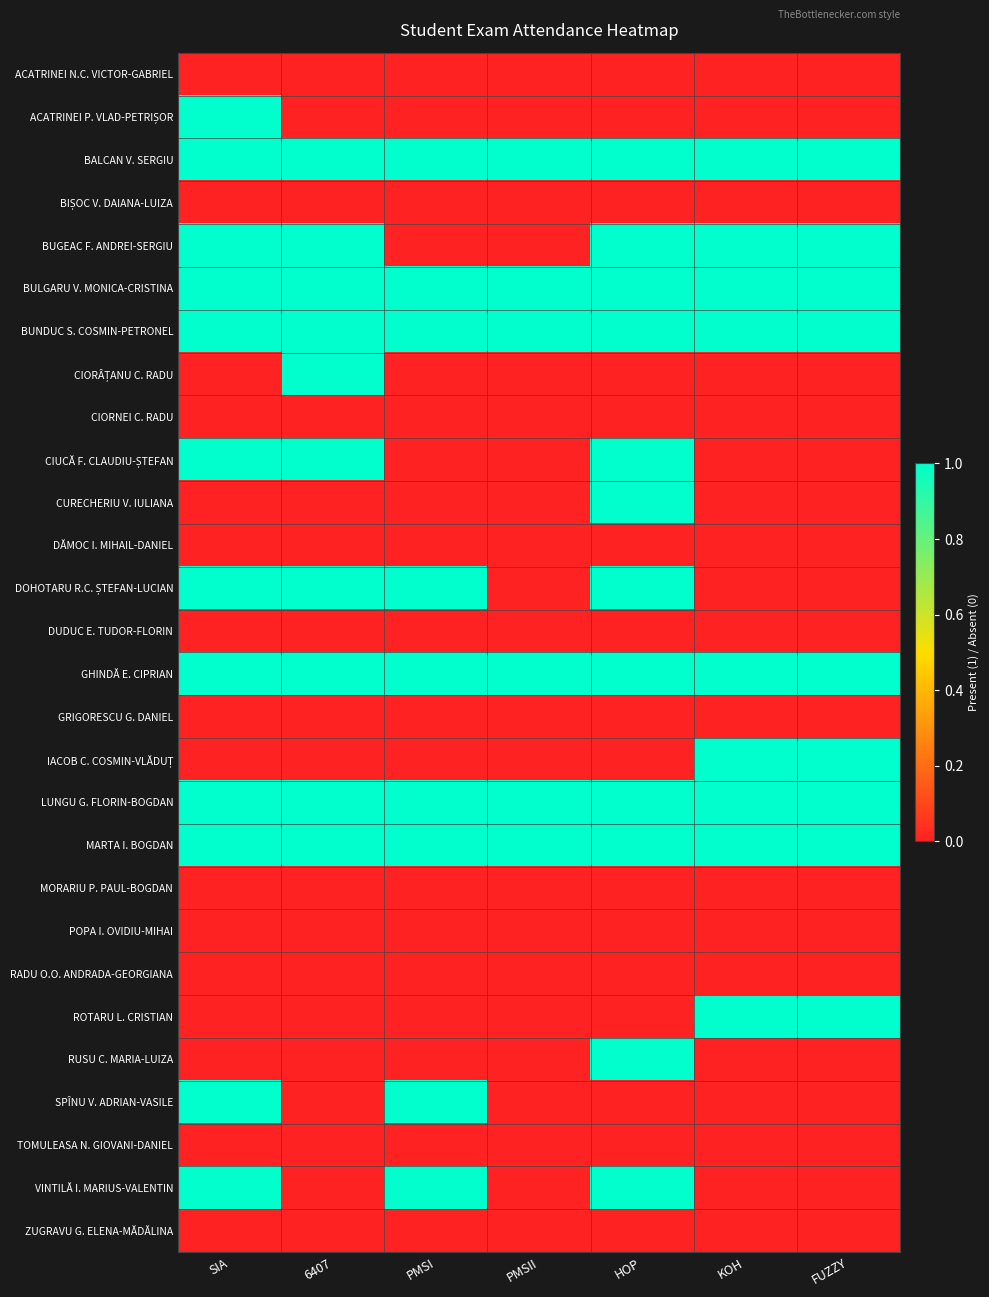

What is the difference between the highest and lowest values at PMSII?

1